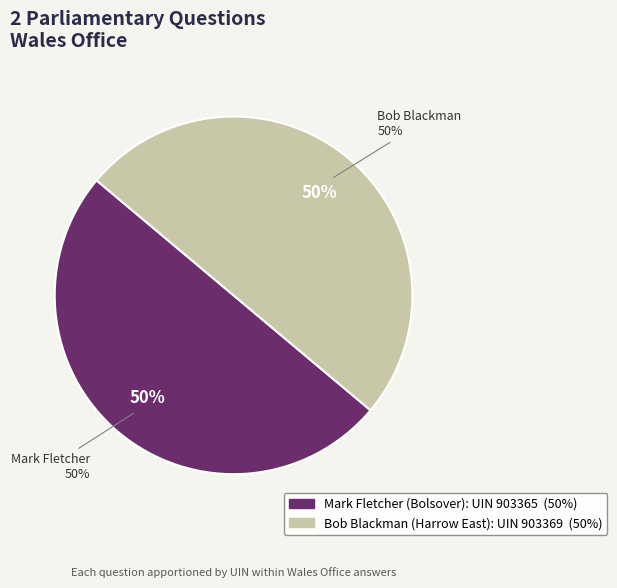

Rank the categories by value from lowest to highest.

Mark Fletcher (Bolsover), Bob Blackman (Harrow East)